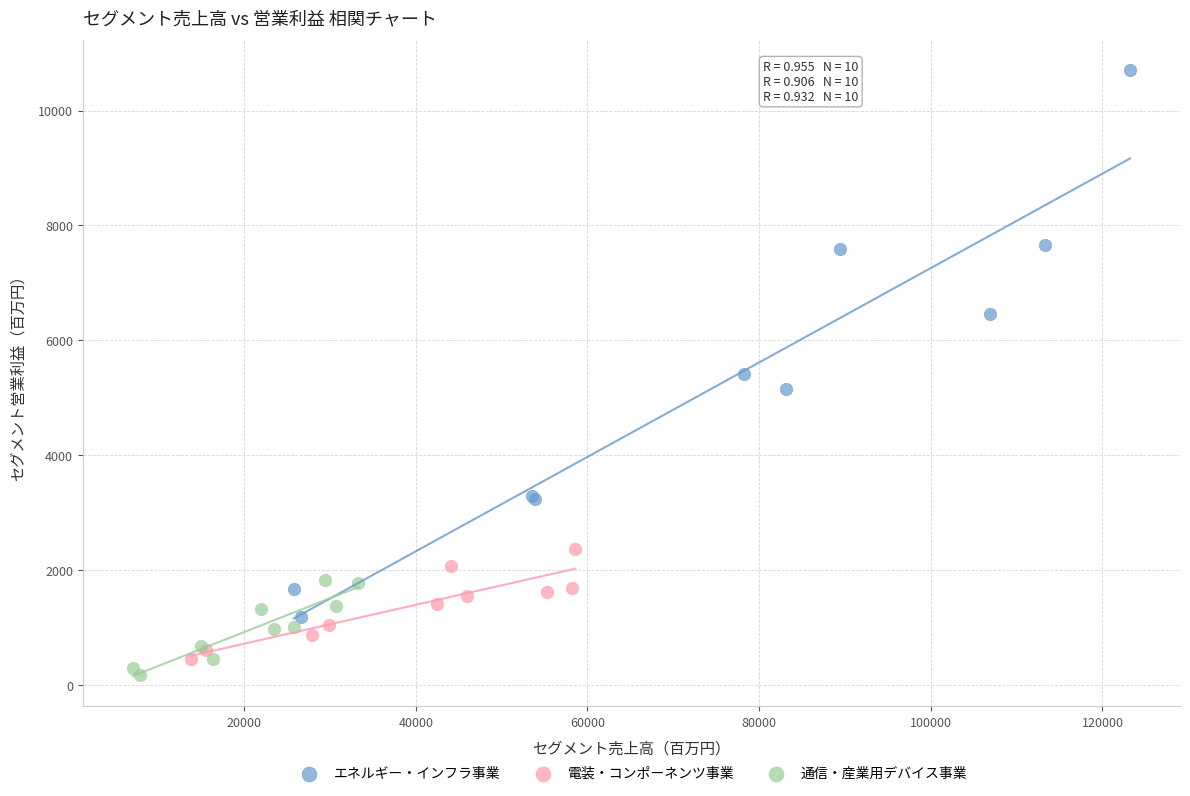

What are all the series names shown in the legend?

エネルギー・インフラ事業, 電装・コンポーネンツ事業, 通信・産業用デバイス事業